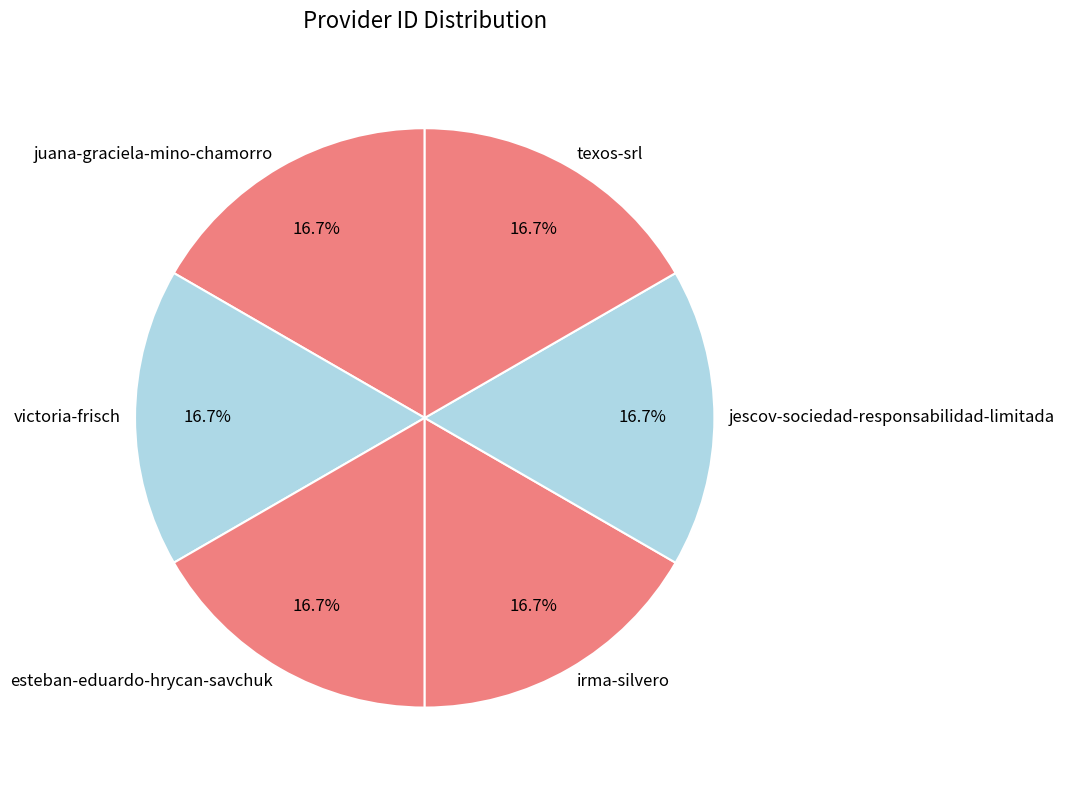

Is juana-graciela-mino-chamorro the majority of the pie?

No